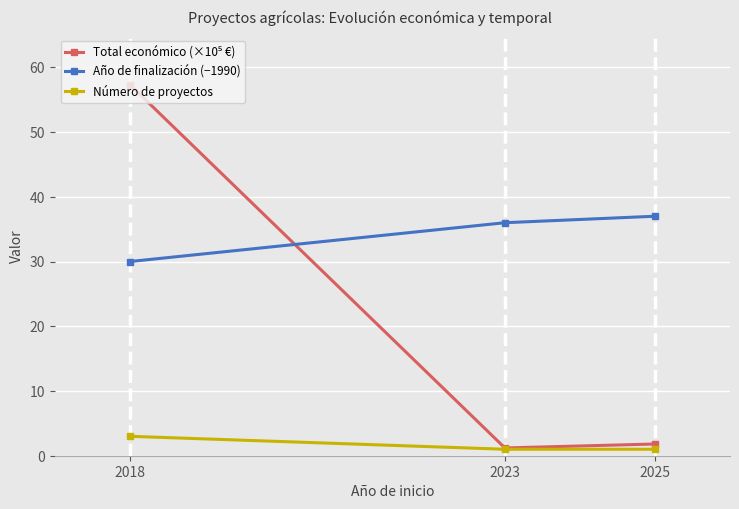

Which category has the lowest value in the Año de finalización (−1990) series?

2018